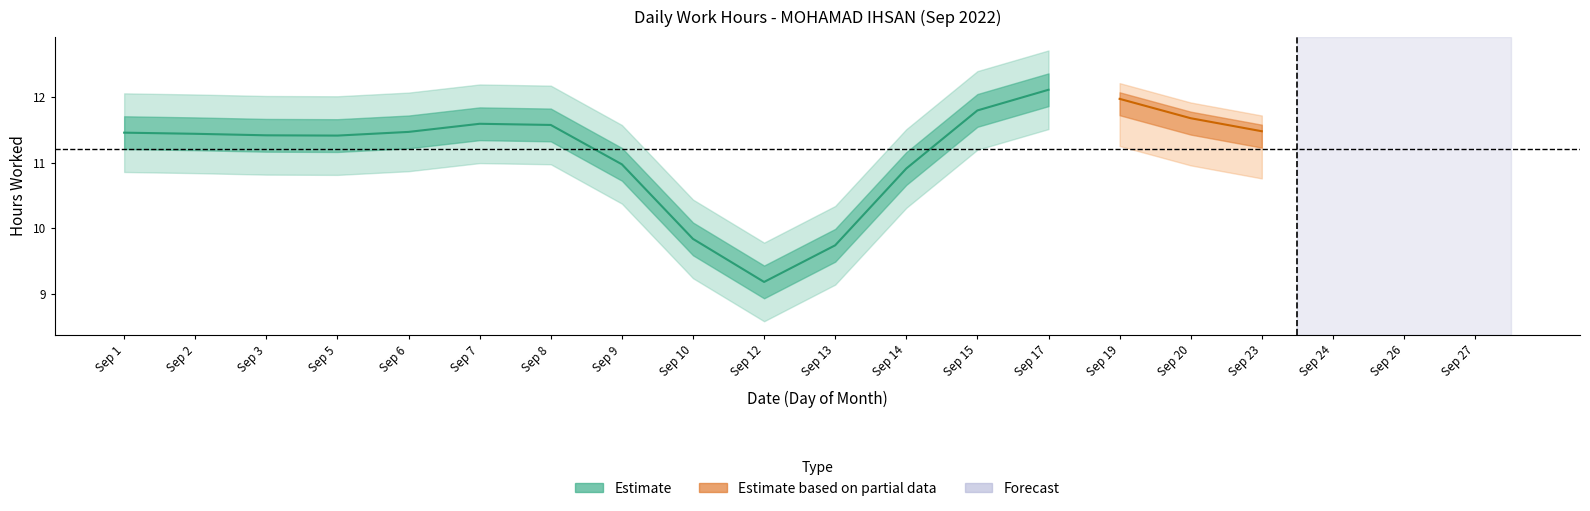

What is the average value?

11.2